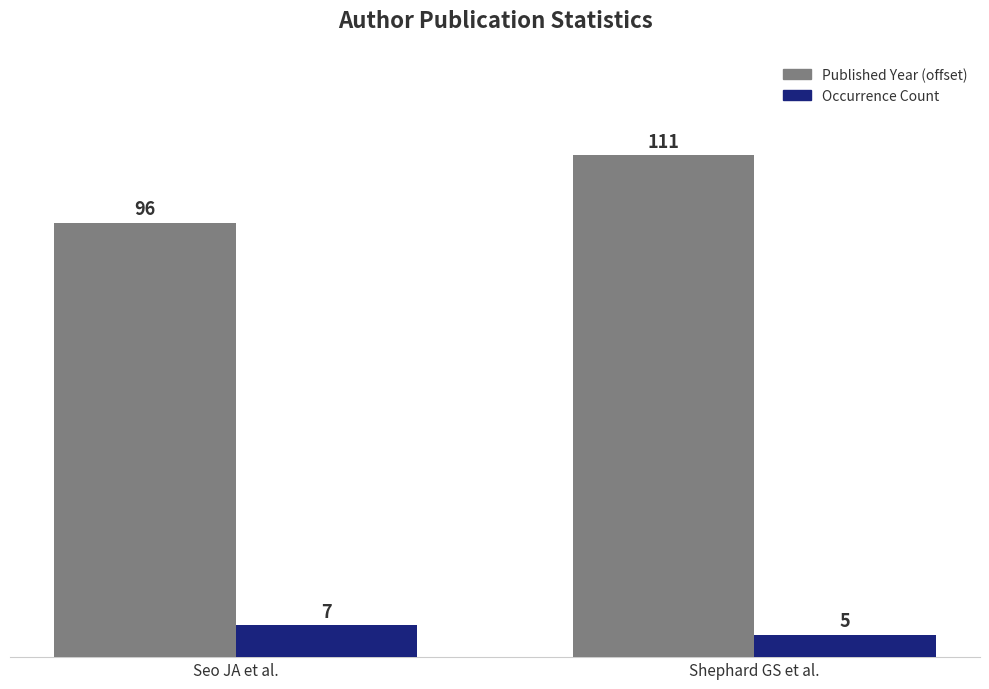

What is the minimum value for Occurrence Count?

5